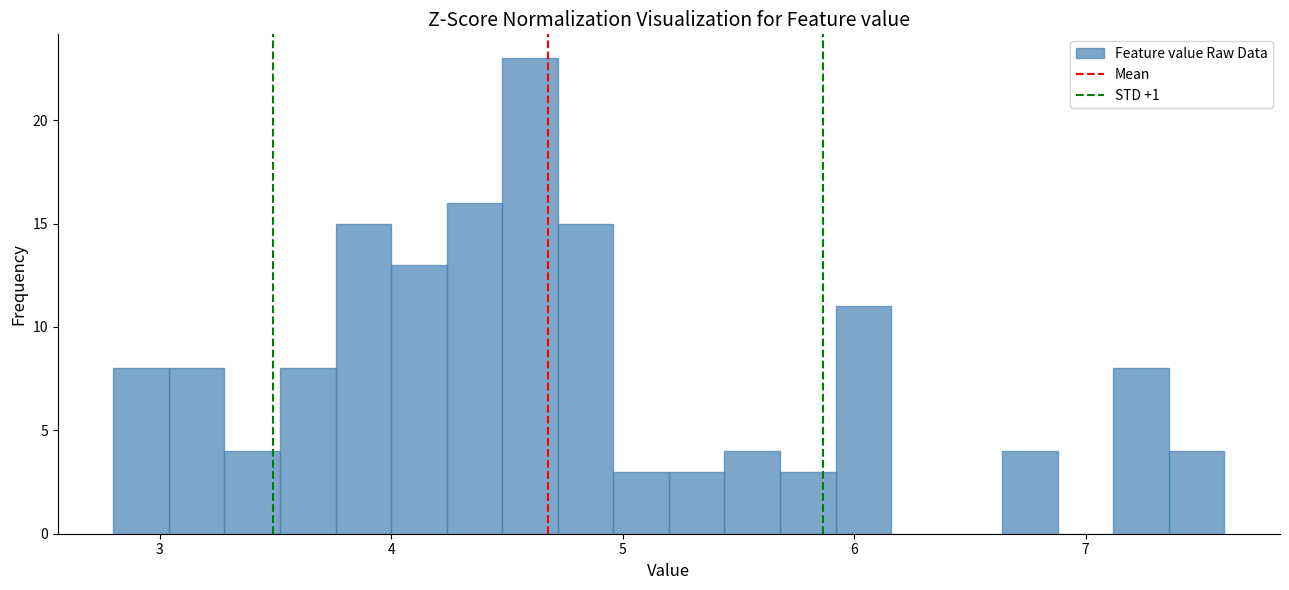

Around what value on the x-axis is the tallest bar? Give the approximate position of its centre, as read against the axis.

4.6